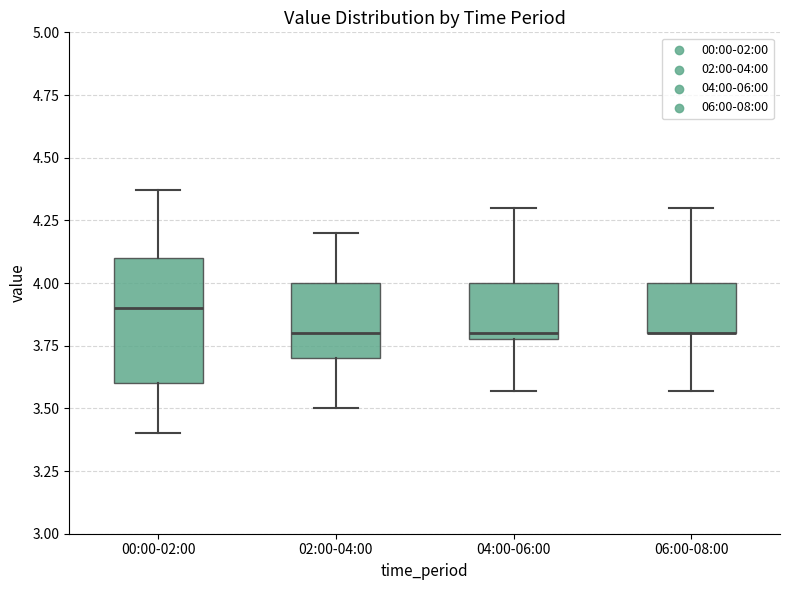

Which box is the tallest, from its lower edge to its upper edge?

00:00-02:00